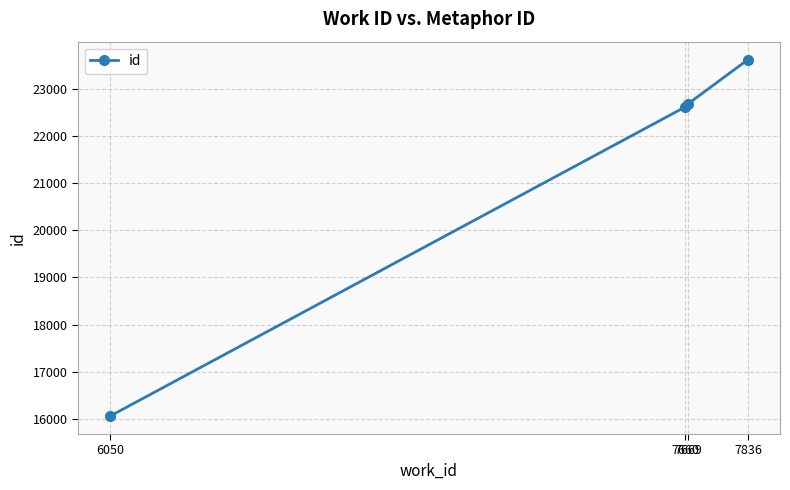

List the labels in order of value, largest first.

7836, 7669, 7660, 6050